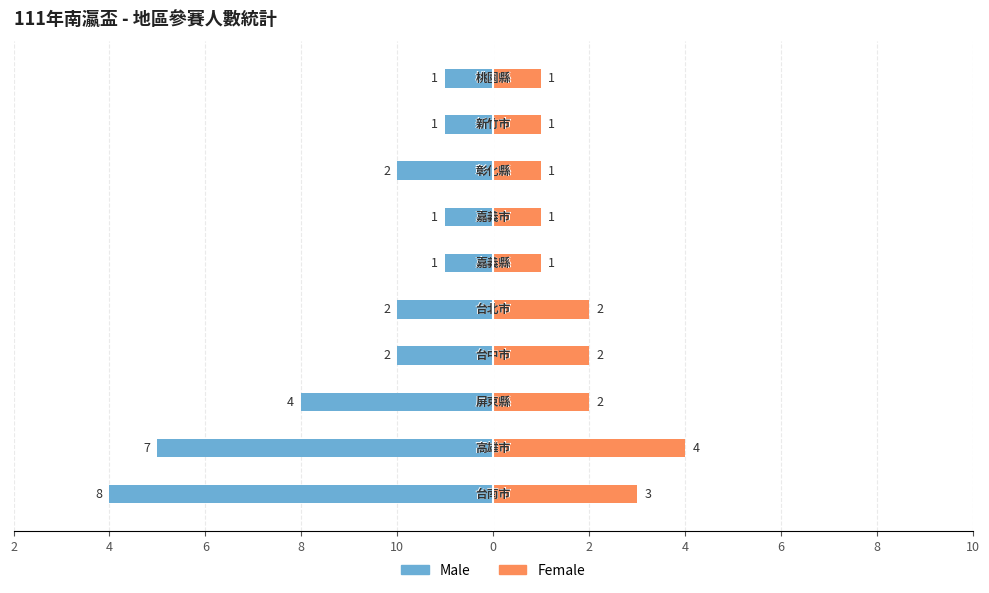

What are all the series names shown in the legend?

Male, Female